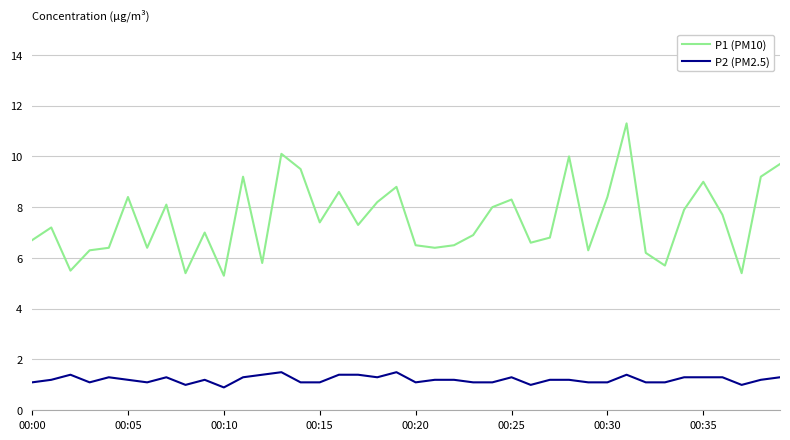

Does the chart display data point markers on the line(s)?

No